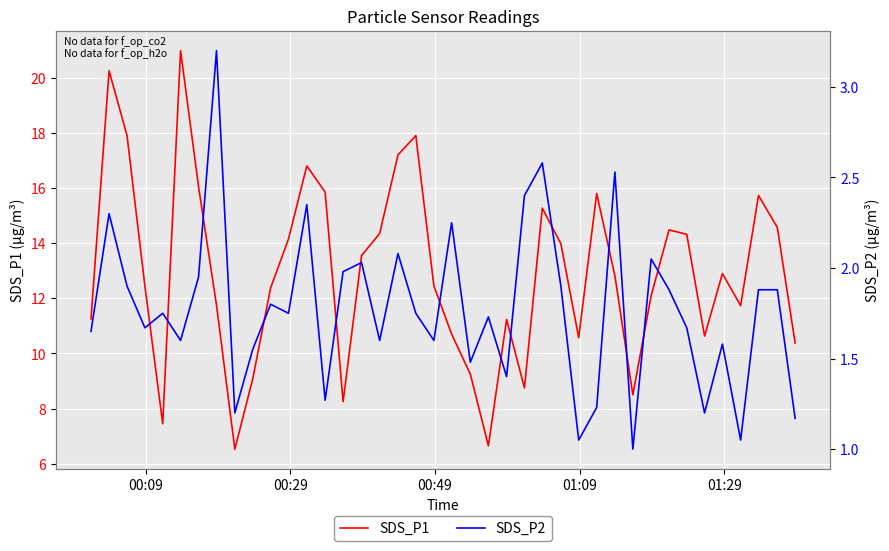

What is the maximum value for SDS_P1?

21.0